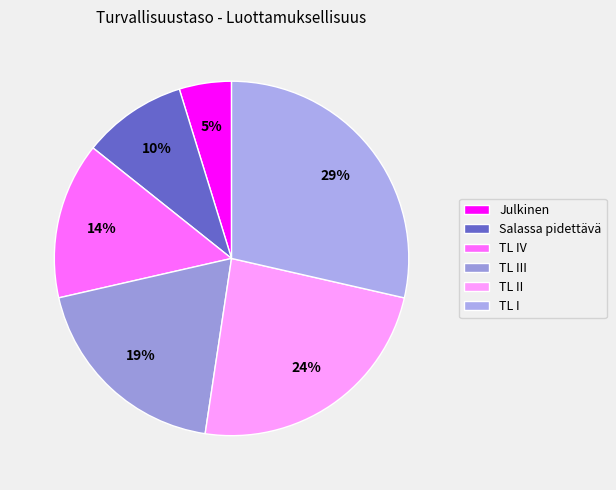

Combined, do Salassa pidettävä and TL II account for over 50%?

No